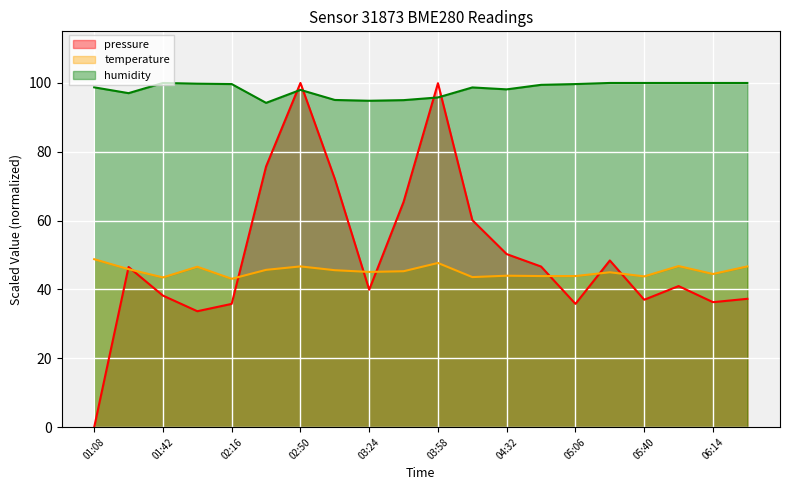

What is the sum of all pressure values?

1000.4